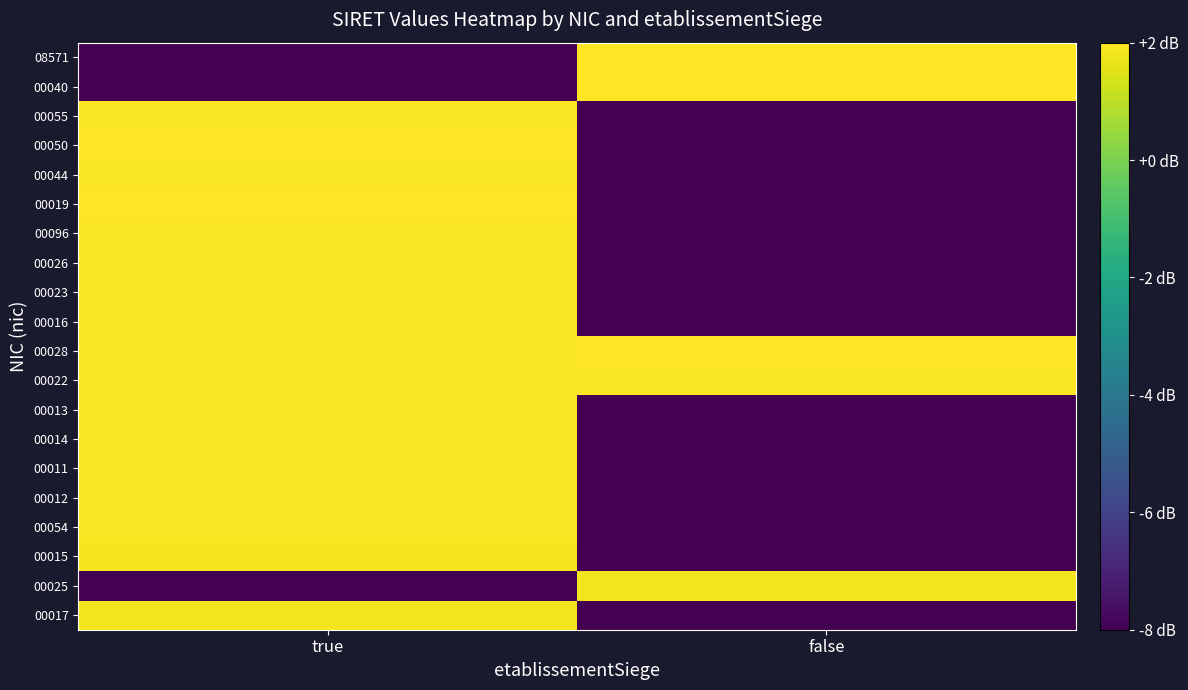

What is the smallest value displayed?

-8.0